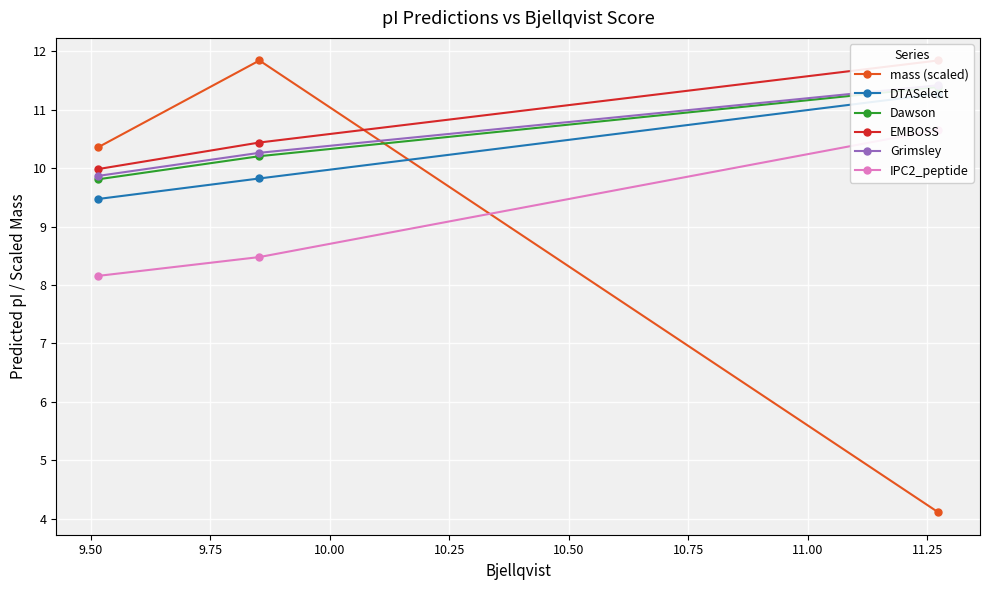

What is the minimum value for mass (scaled)?

4.1